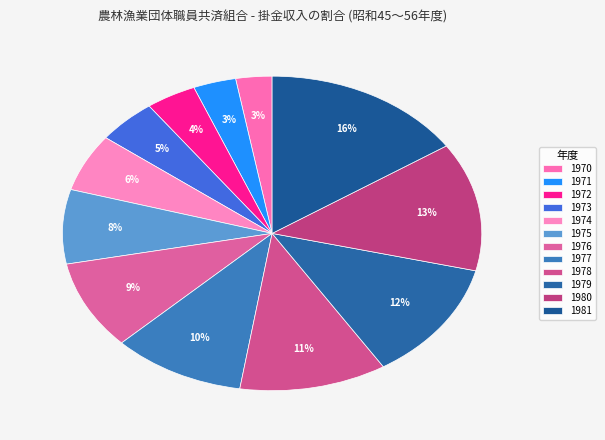

Count the number of slices in the pie.

12